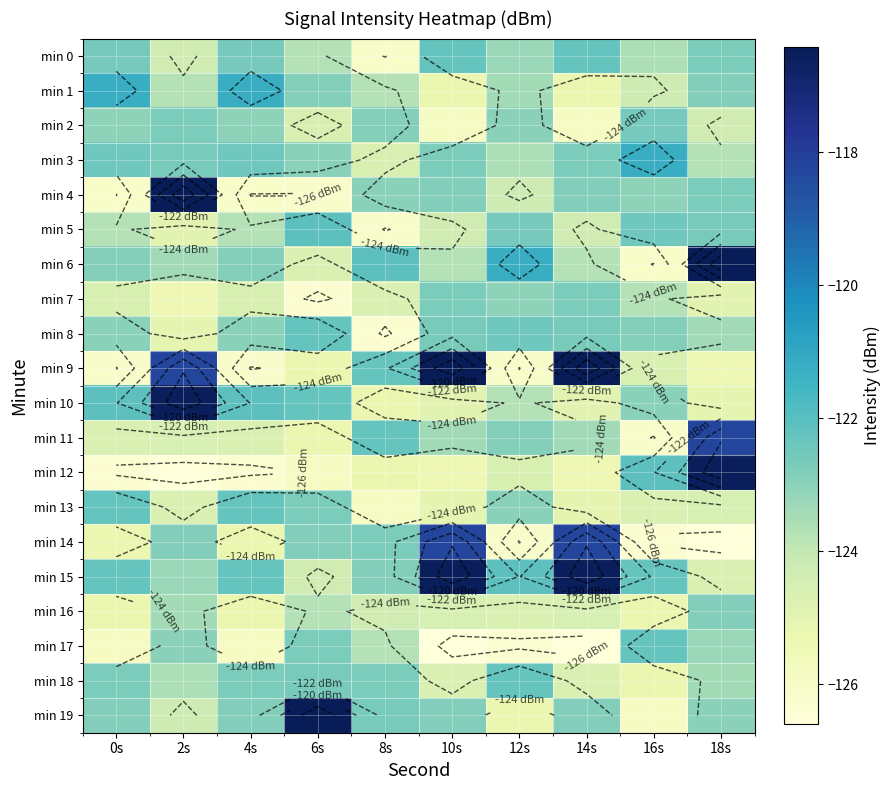

Where is min 6 nearest to the value -121?

12s